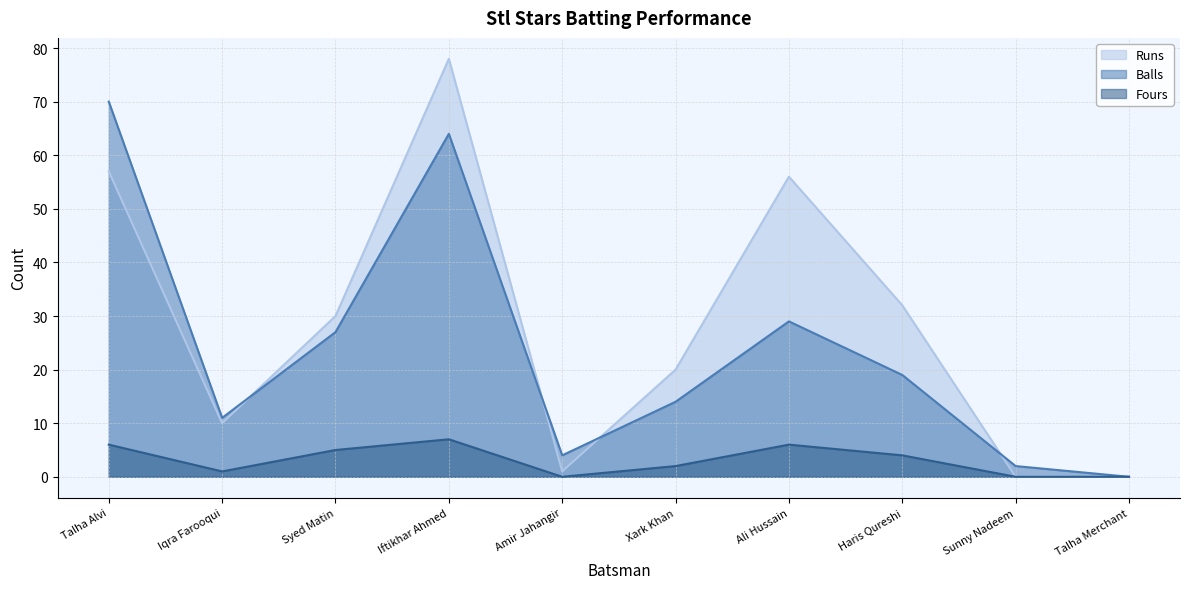

How many positive values does the Balls series have?

9